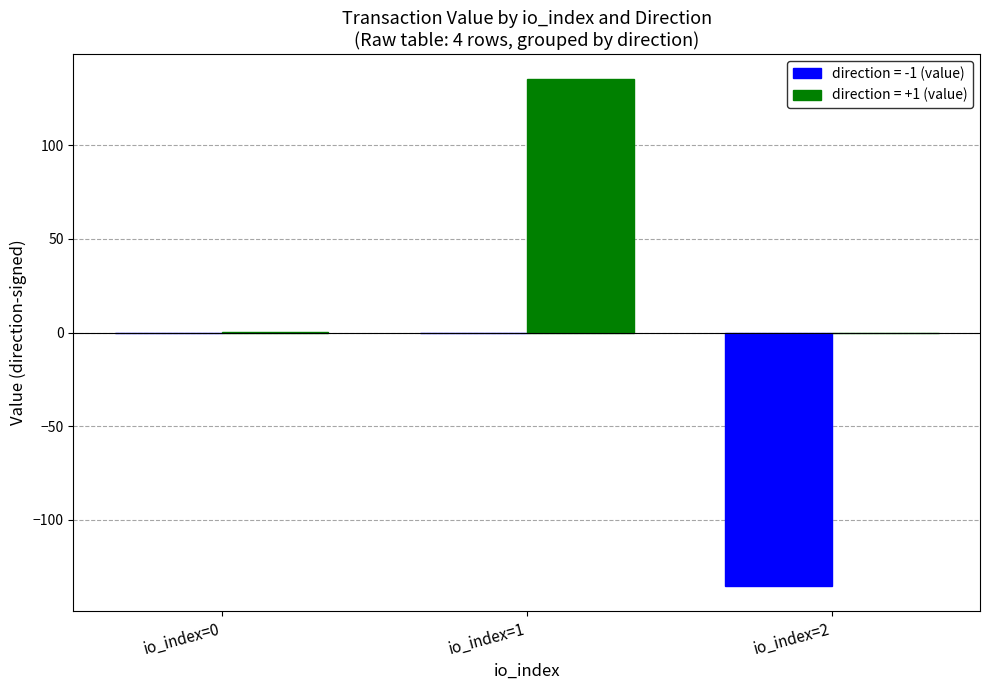

Count the number of categories in the chart.

3